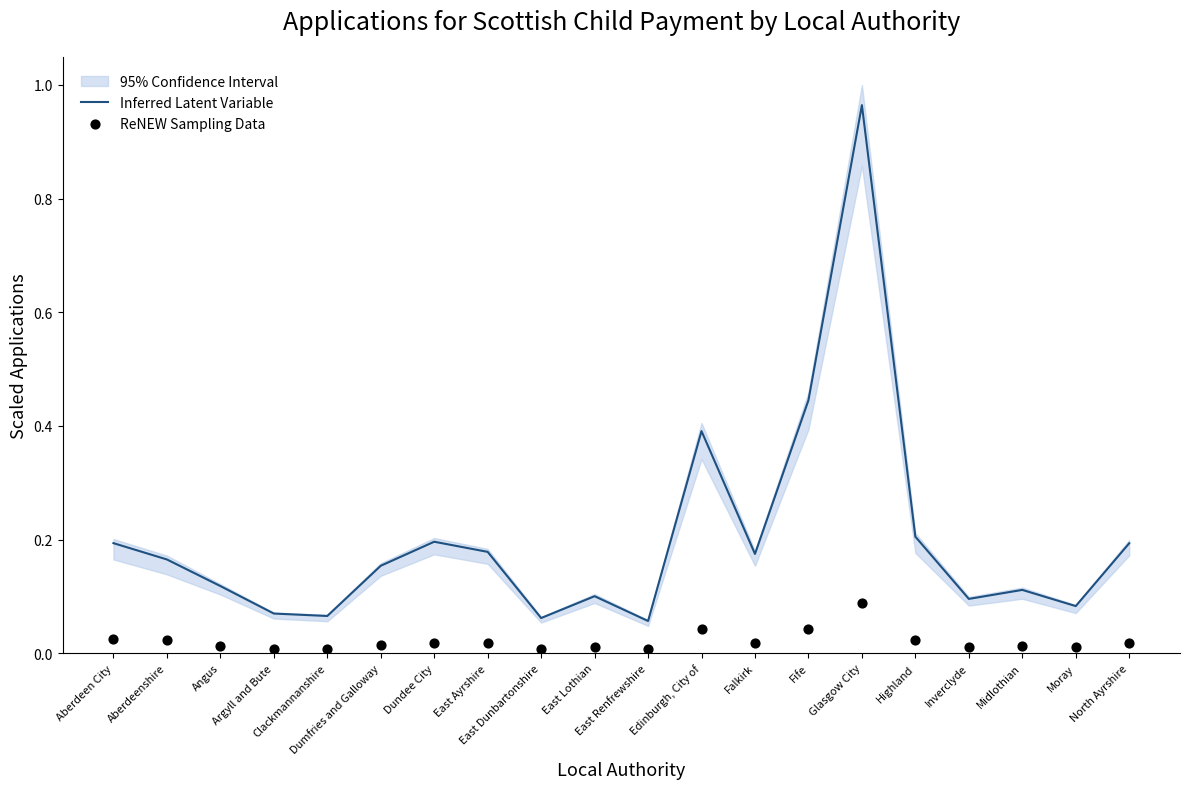

What is the total value across all series at Inverclyde?

0.1